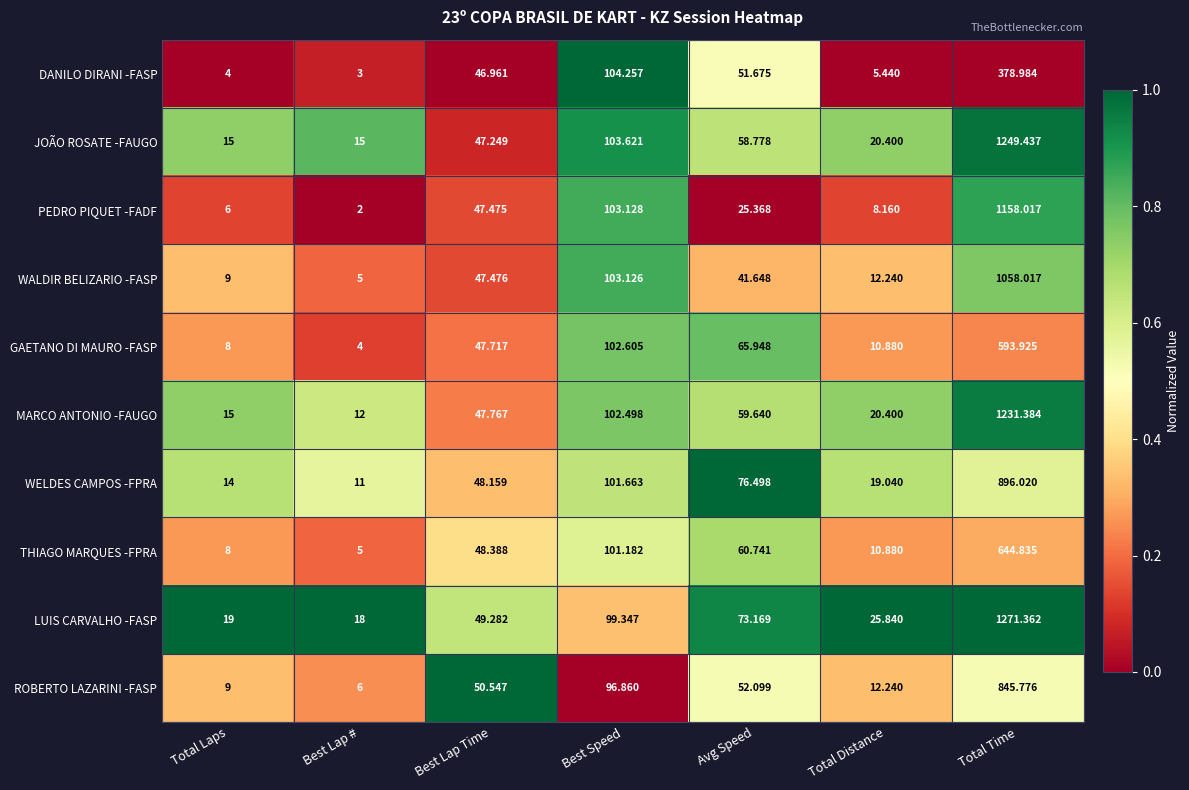

Rank the categories by THIAGO MARQUES -FPRA value from highest to lowest.

Total Time, Best Speed, Avg Speed, Best Lap Time, Total Distance, Total Laps, Best Lap #